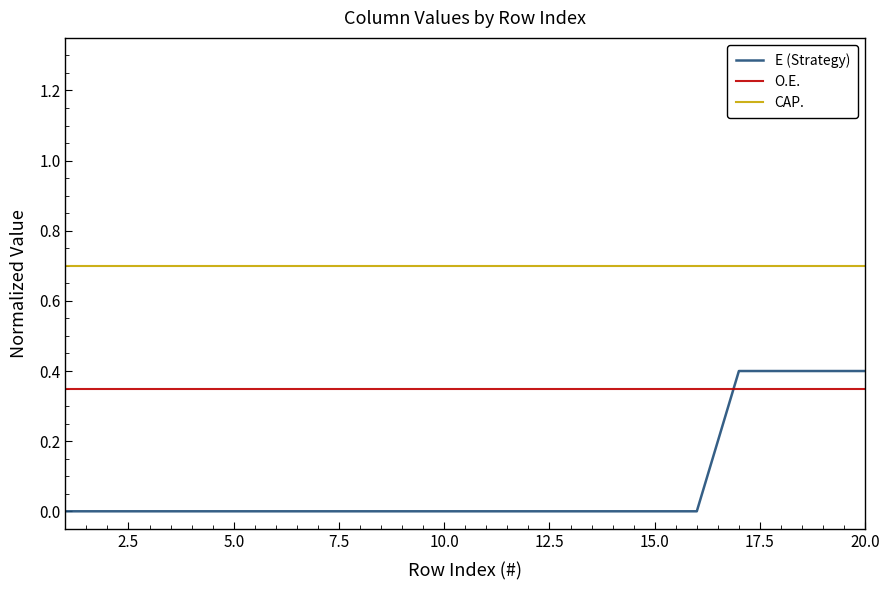

At how many categories does at least one series exceed 0?

20